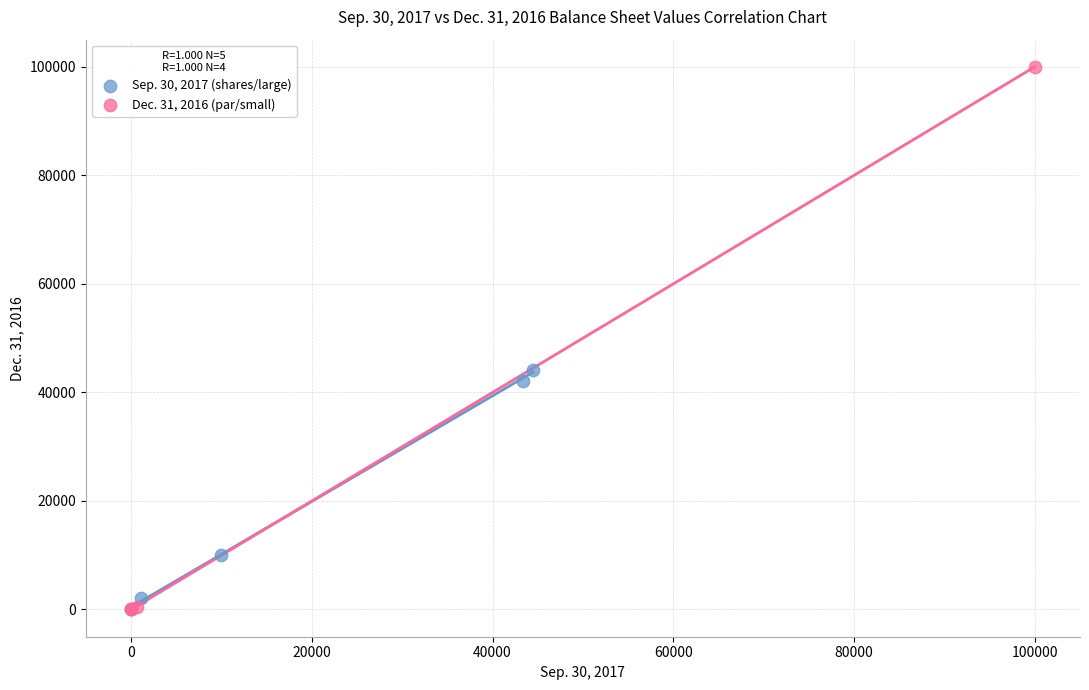

Which series has the widest spread of Y values?

Dec. 31, 2016 (par/small)